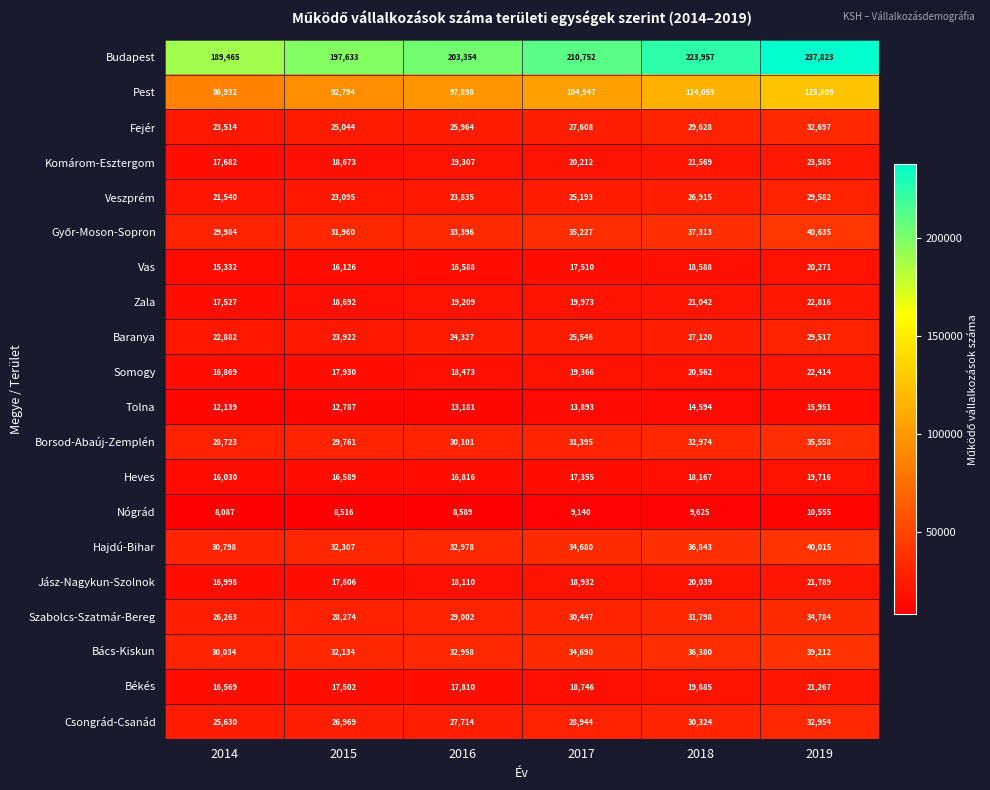

Read the Veszprém value at 2016, to the nearest 100.

23800